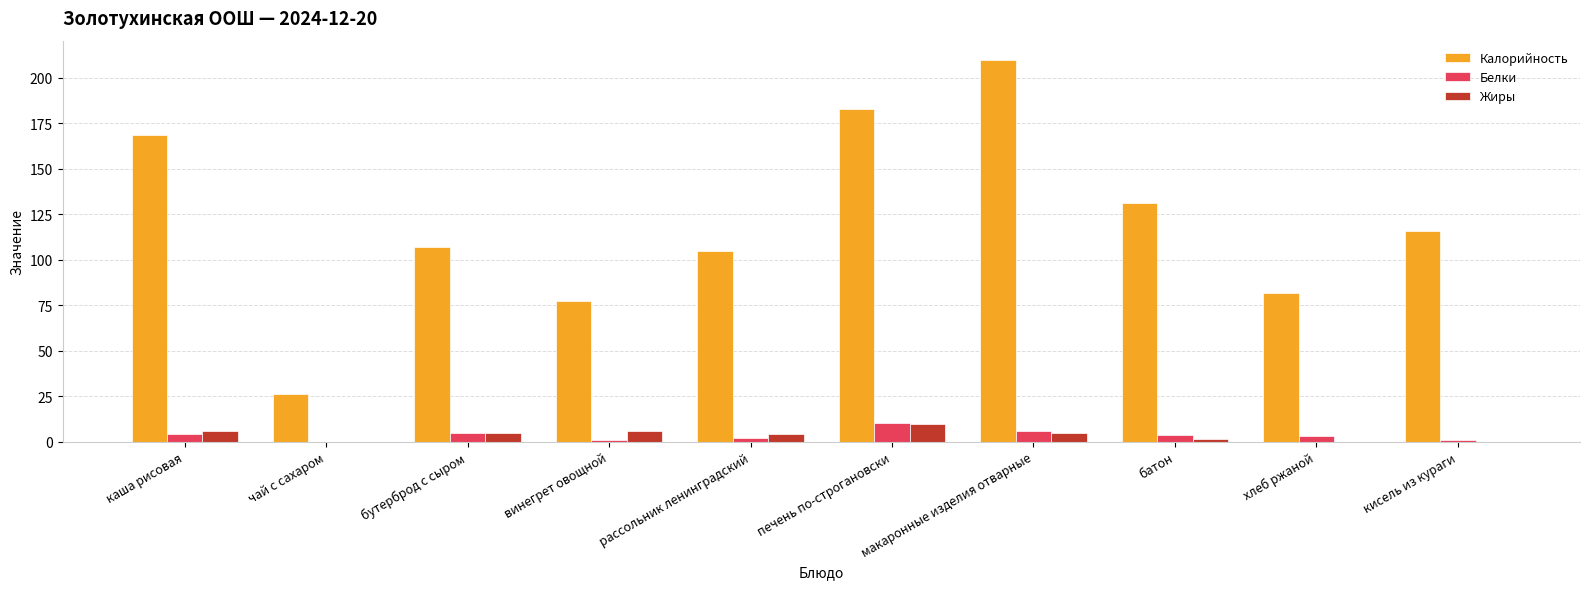

How many groups of bars are there?

10